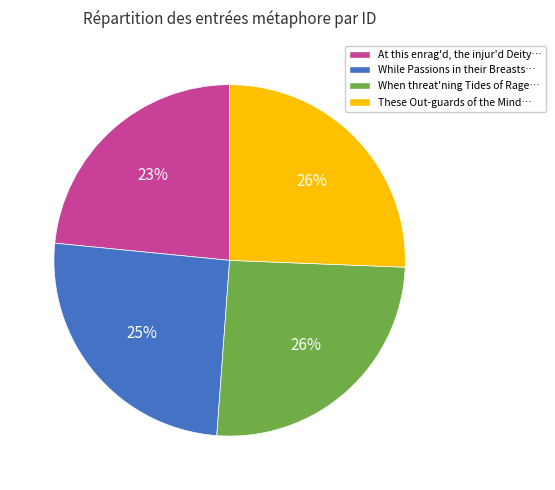

Which category has the smallest portion of the pie?

At this enrag'd, the injur'd Deity…